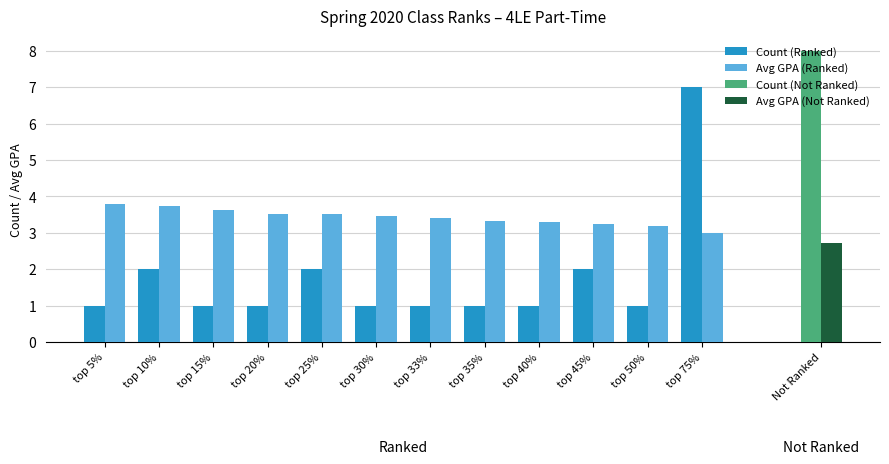

Is it true that Count (Ranked) equals 1.0 at top 30%?

True